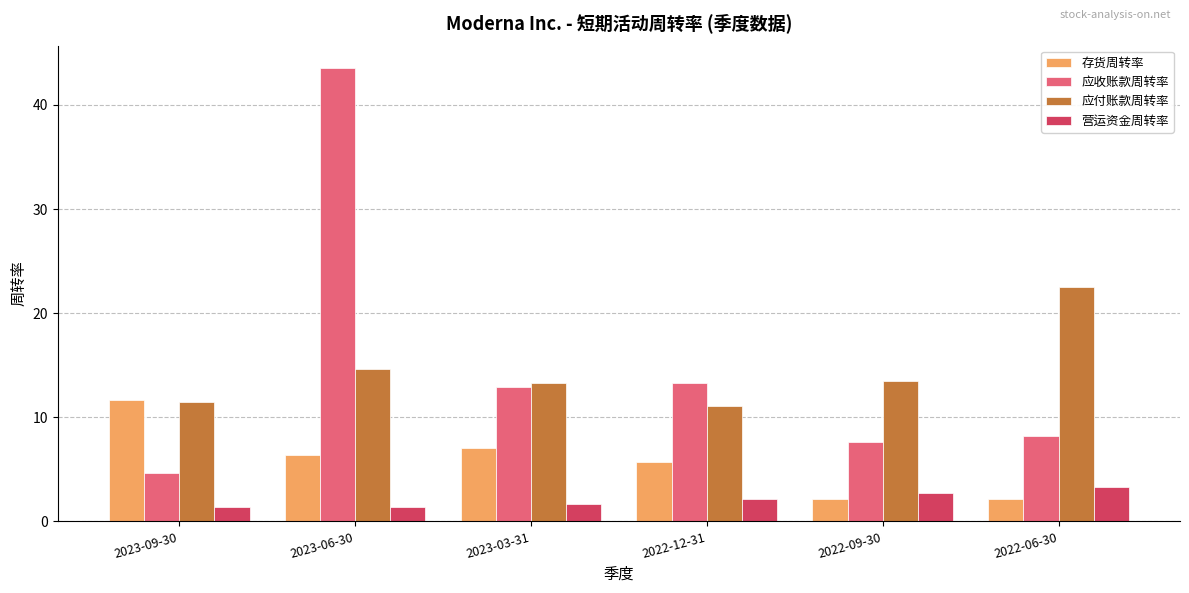

At which label does 应收账款周转率 first exceed 12?

2023-06-30